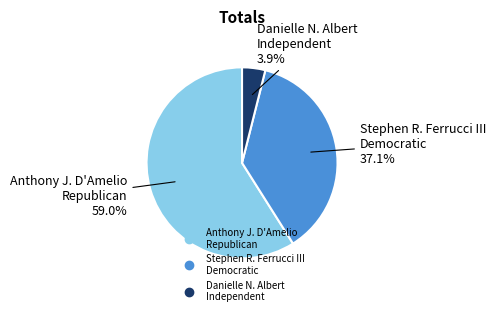

Does any single category account for the majority?

Yes